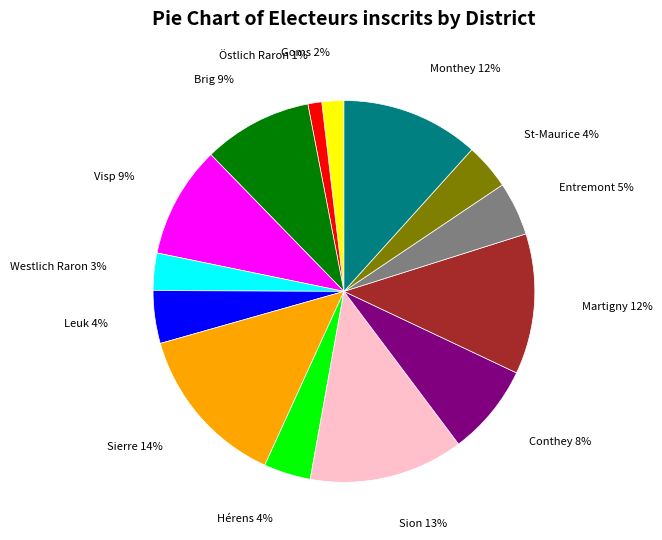

Which has a higher value, Leuk 4% or Martigny 12%?

Martigny 12%